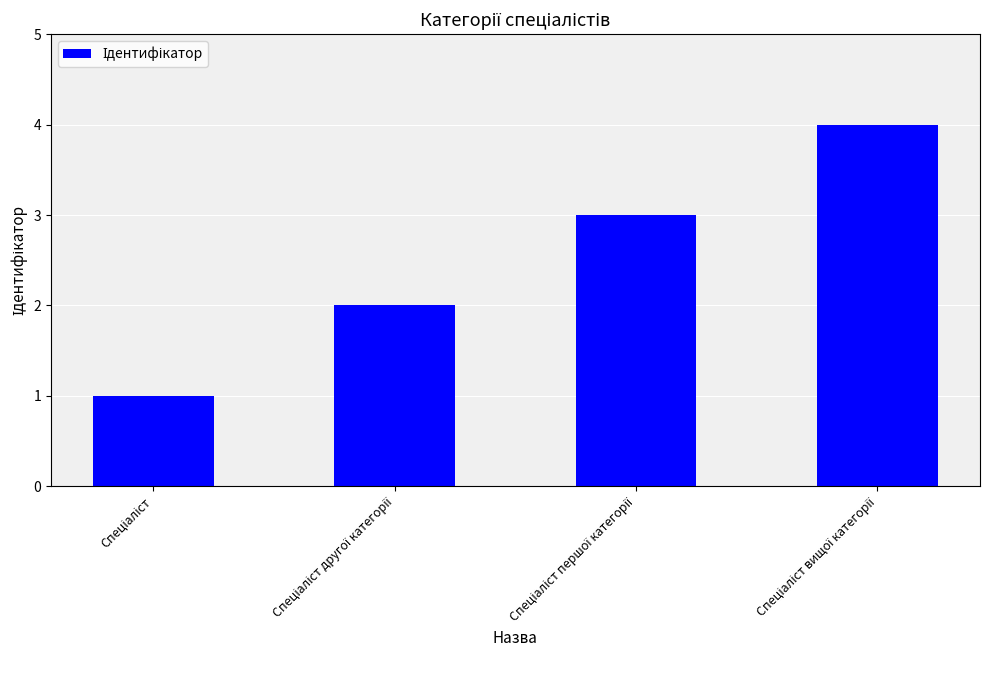

What is the sum of all values?

10